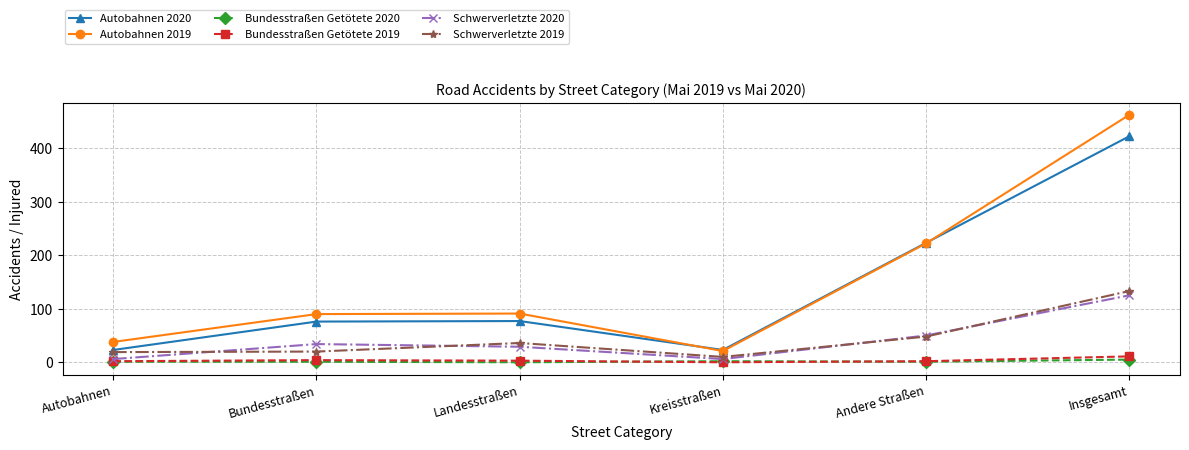

True or false: Autobahnen 2020 and Schwerverletzte 2020 intersect in this chart.

False